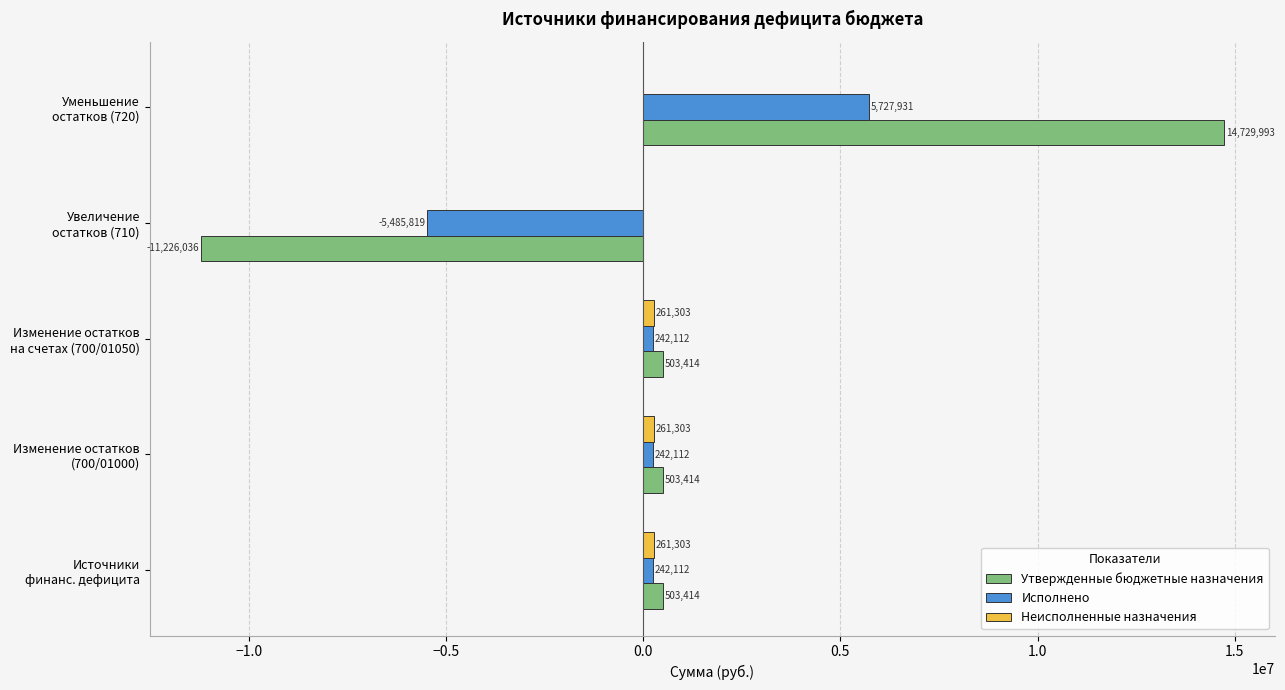

Which series has the largest total across all categories?

Утвержденные бюджетные назначения